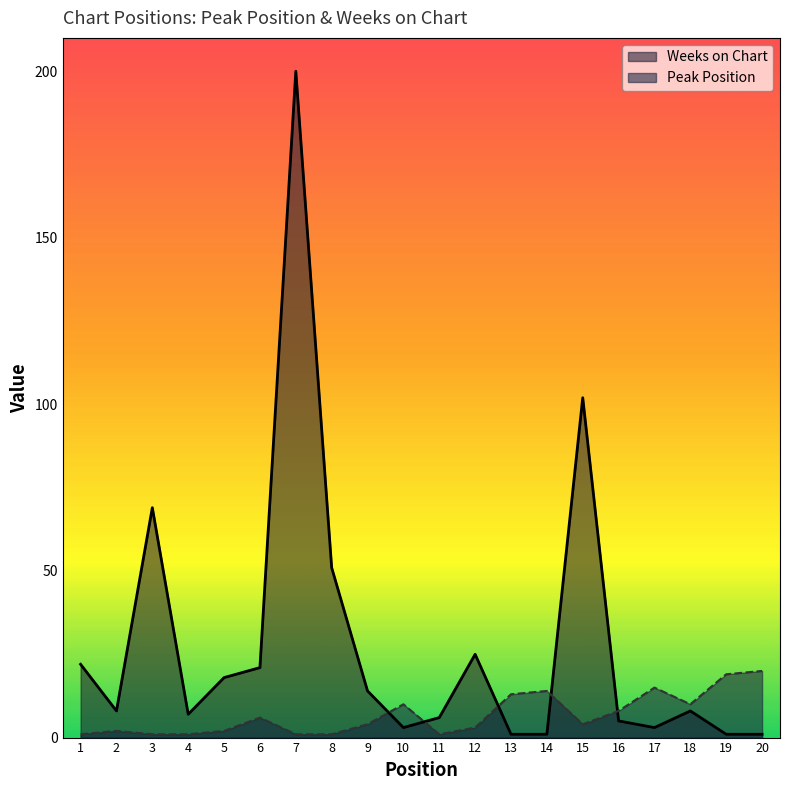

The value of Weeks on Chart at 10 is 2. True or false?

False